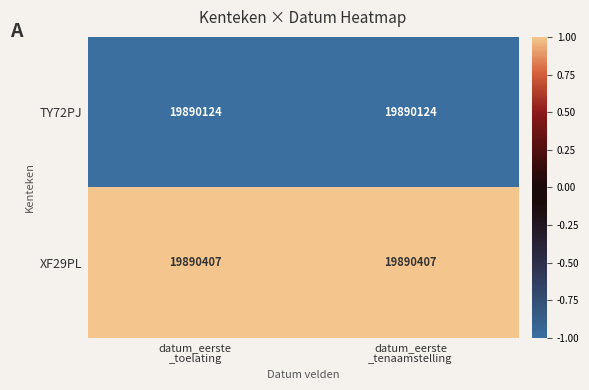

Reading left to right, what are all the values shown in this chart?

TY72PJ: 19890124	19890124
XF29PL: 19890407	19890407